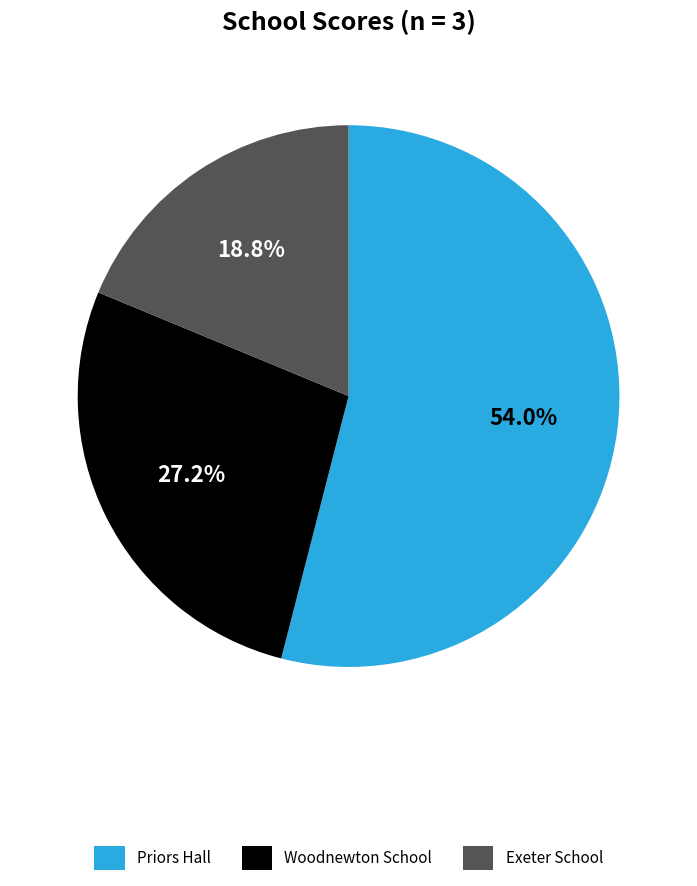

Which slice is the largest?

Priors Hall